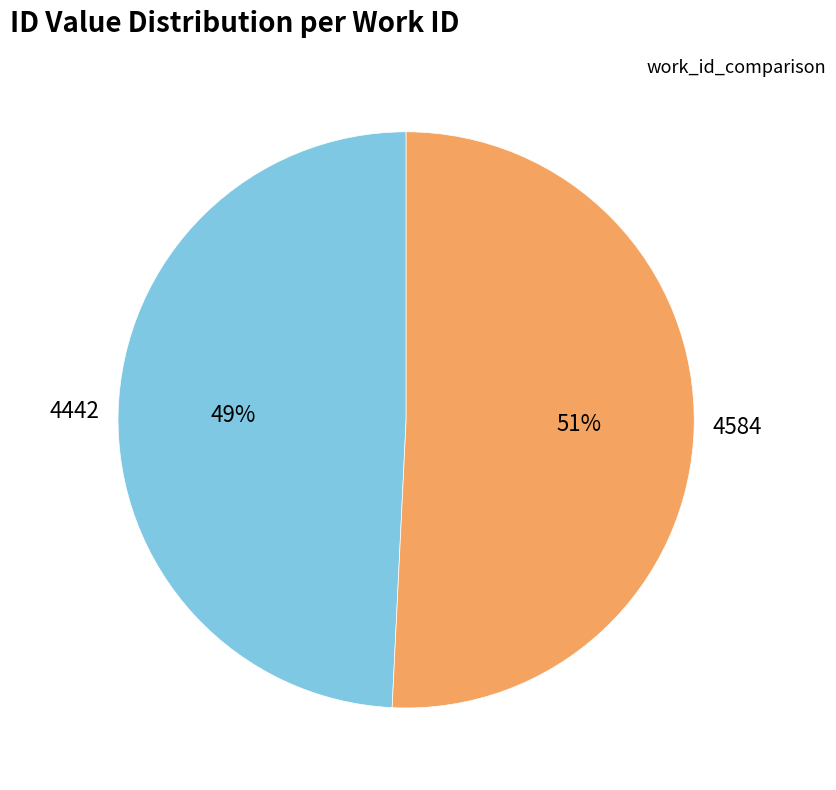

Is there any slice that represents more than half of the pie?

Yes